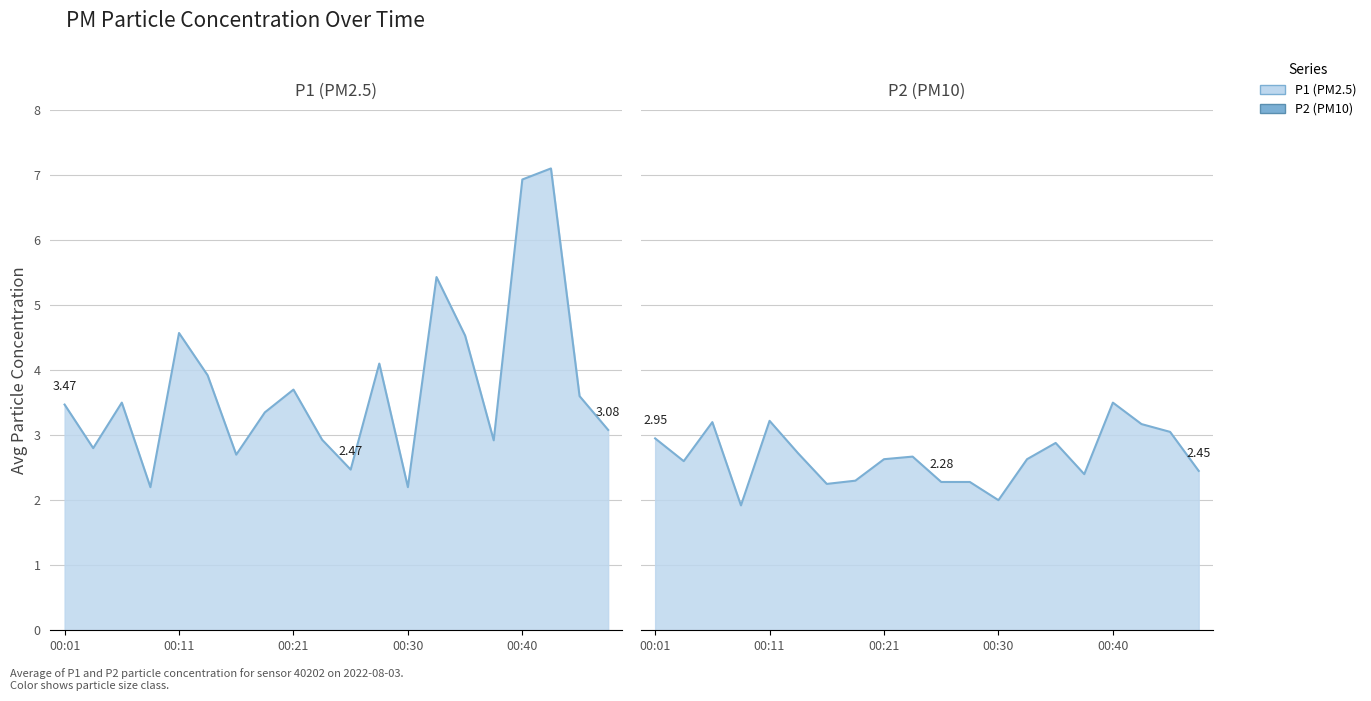

True or false: P2 line and P1 line intersect in this chart.

False